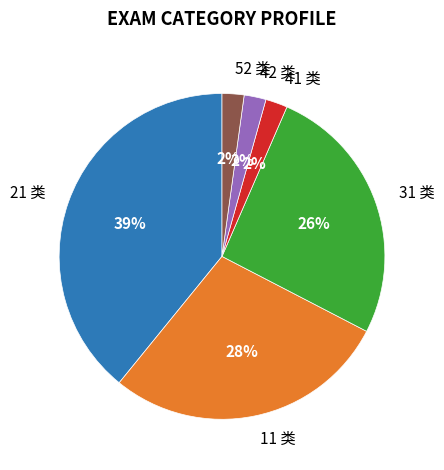

Do 11 类 and 42 类 together represent more than half of the pie?

No